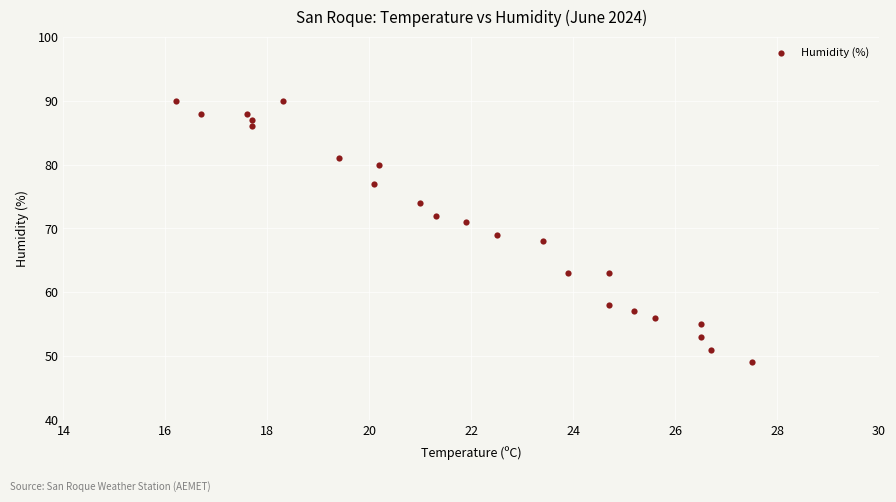

What is the range of Y values (max minus min)?

41